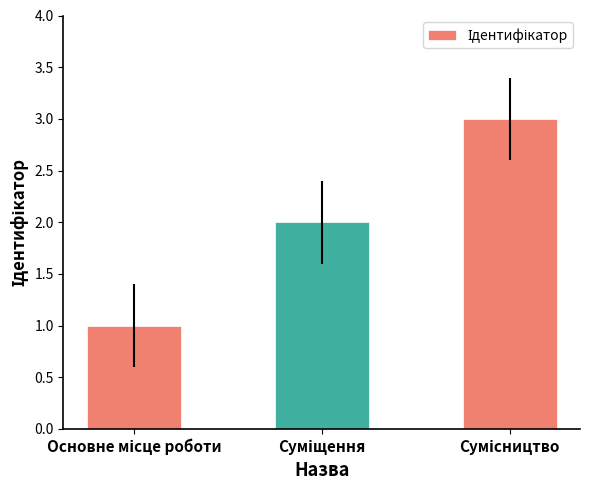

What is the maximum value shown in the chart?

3